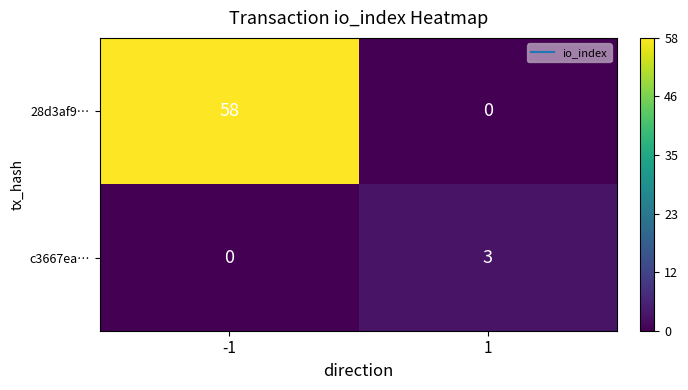

What is the maximum value for 28d3af9…?

58